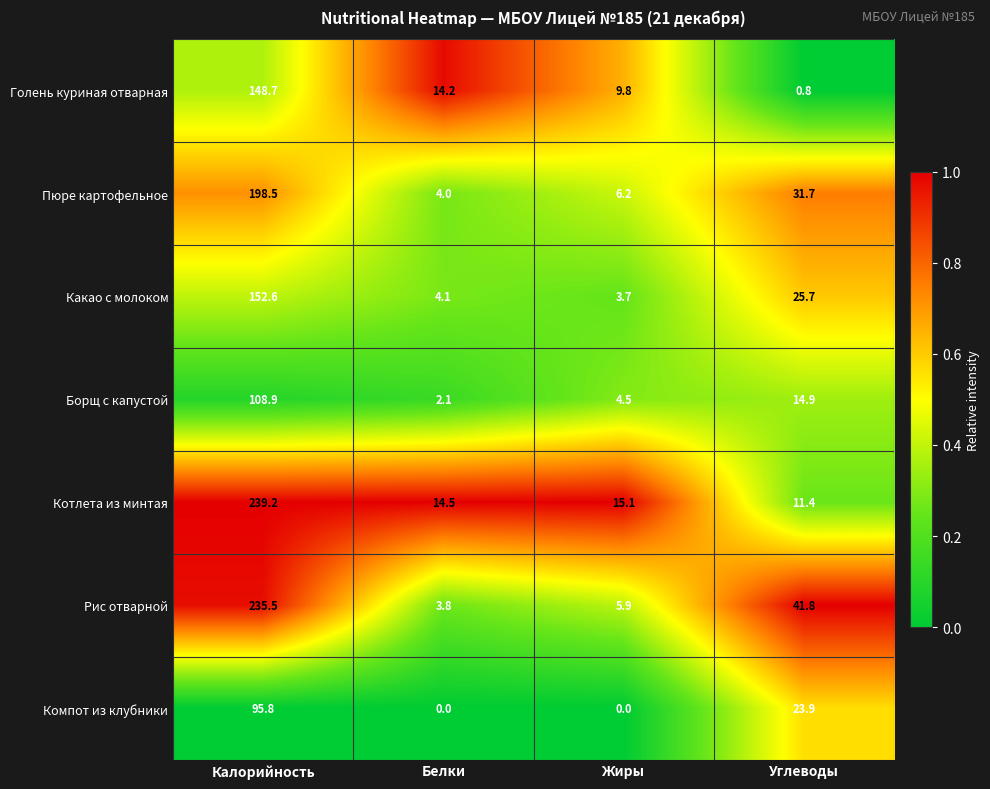

Is it true that Борщ с капустой equals 14.9 at Углеводы?

True